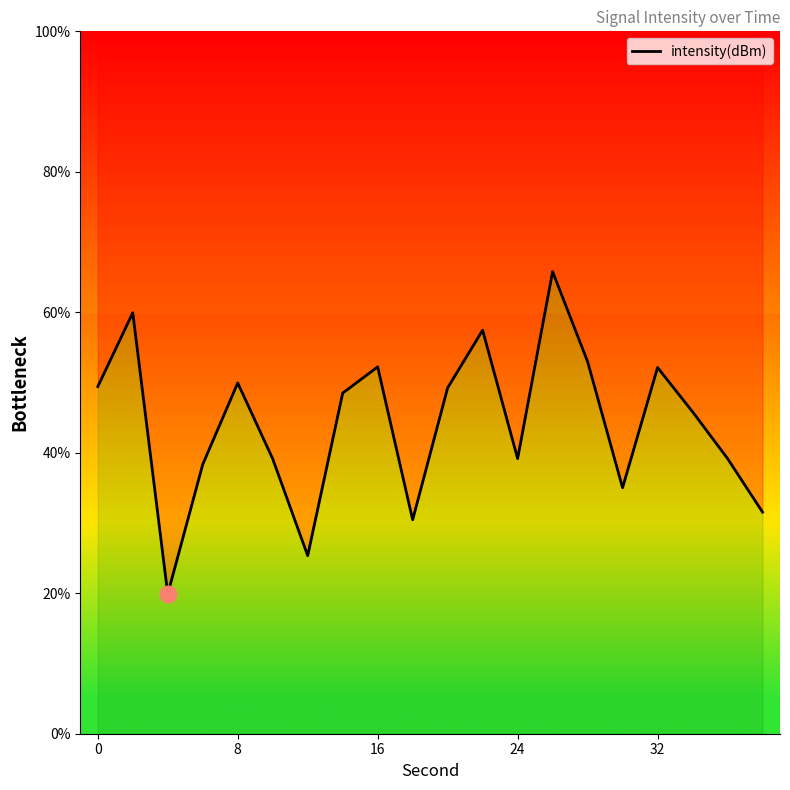

The chart shows a value of 23.7 at 17. True or false?

False